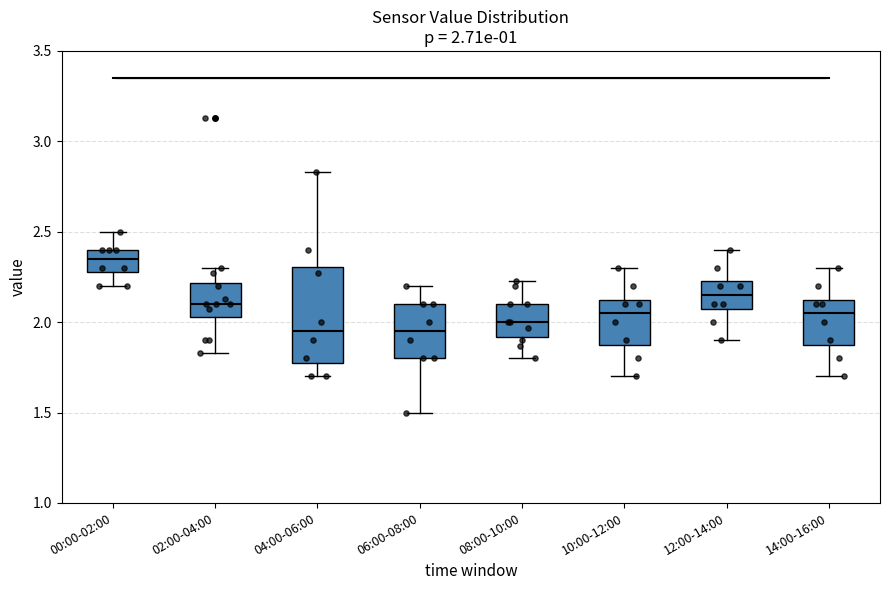

Comparing the boxes themselves (not the whiskers), which one is the tallest?

04:00-06:00